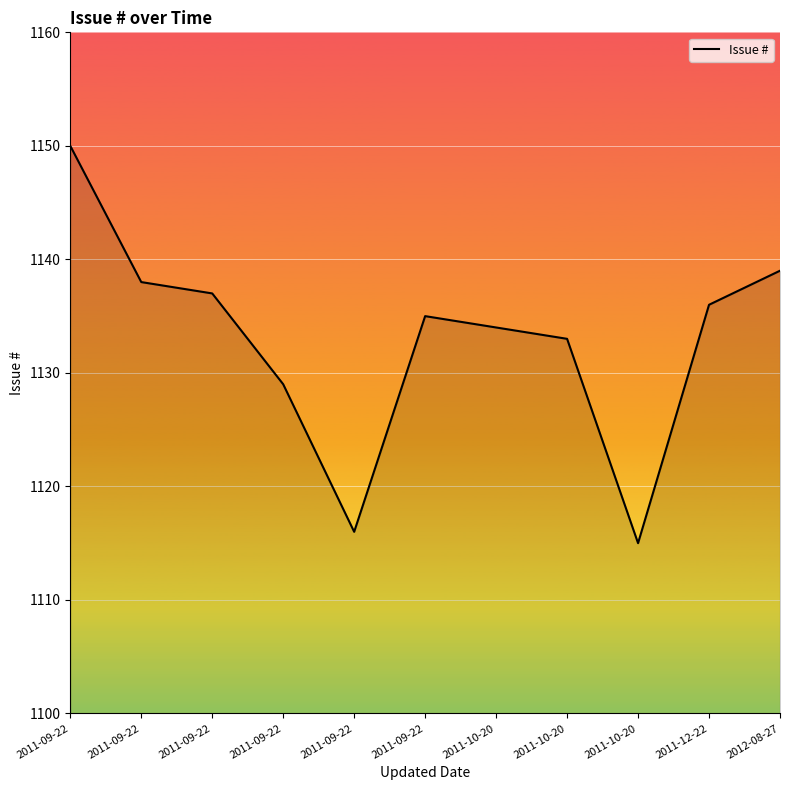

What is the minimum value shown in the chart?

1115